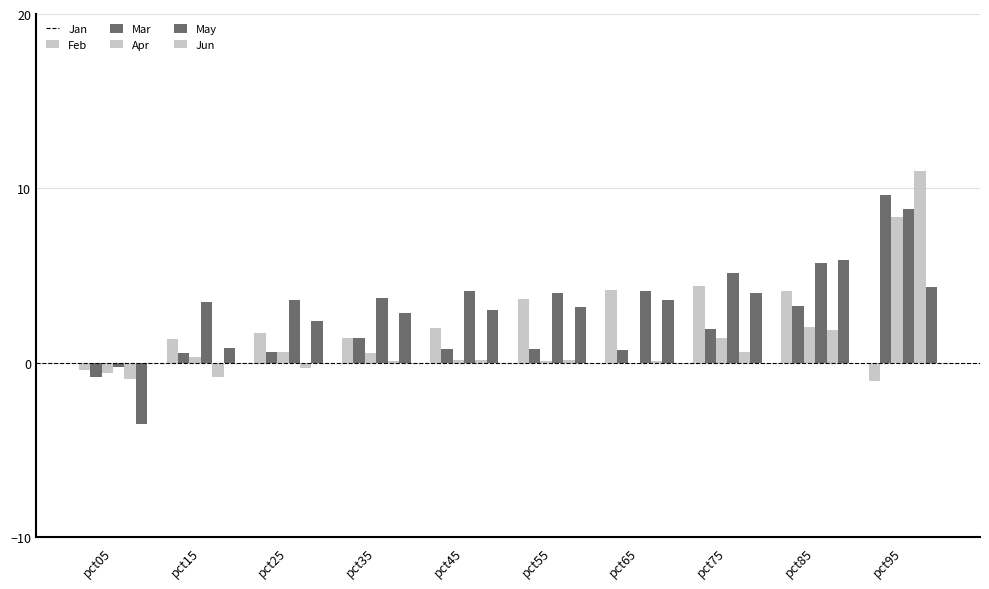

Reading right to left, extract all data points from this chart.

Jan: -1.0	4.1	4.4	4.2	3.6	2.0	1.4	1.7	1.4	-0.4
Feb: 9.6	3.2	1.9	0.7	0.8	0.8	1.4	0.6	0.6	-0.8
Mar: 8.3	2.0	1.4	-0.0	0.1	0.2	0.5	0.6	0.3	-0.6
Apr: 8.8	5.7	5.1	4.1	4.0	4.1	3.7	3.6	3.5	-0.2
May: 11.0	1.9	0.6	0.1	0.2	0.2	0.1	-0.3	-0.8	-0.9
Jun: 4.3	5.9	4.0	3.6	3.2	3.0	2.8	2.4	0.8	-3.5